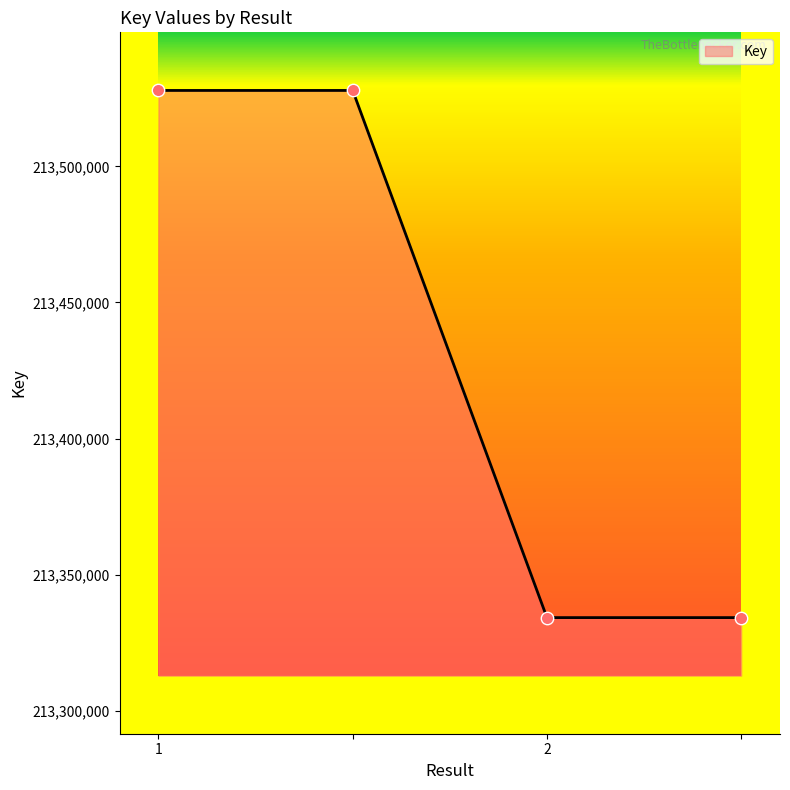

What is the difference between the second highest and minimum values?

193700